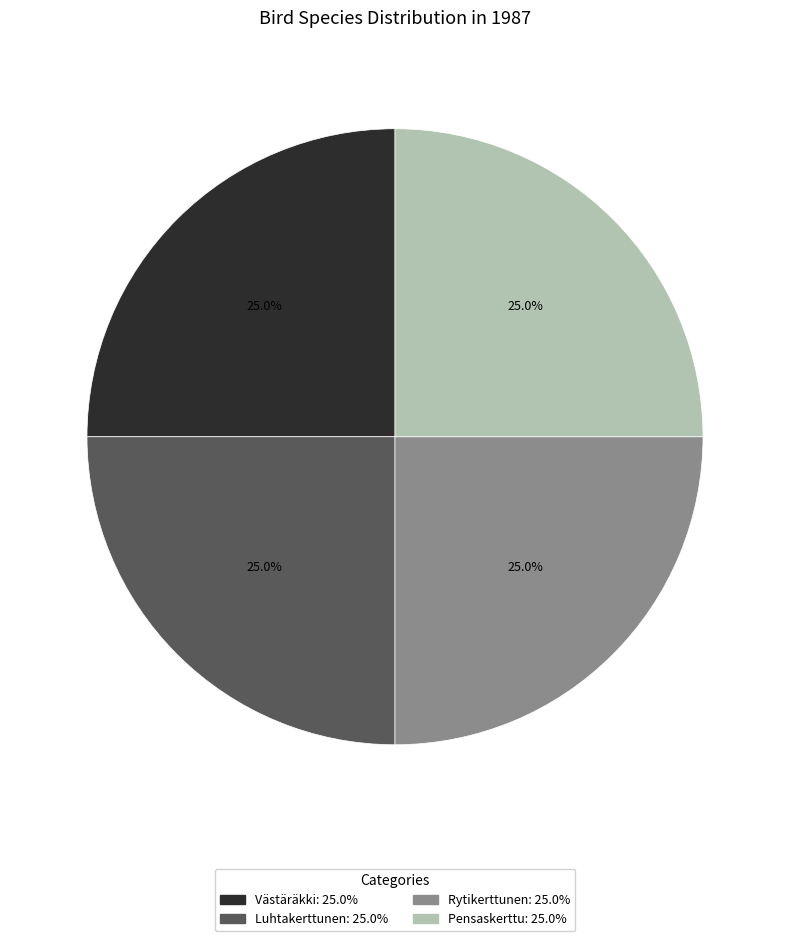

Is there any slice that represents more than half of the pie?

No